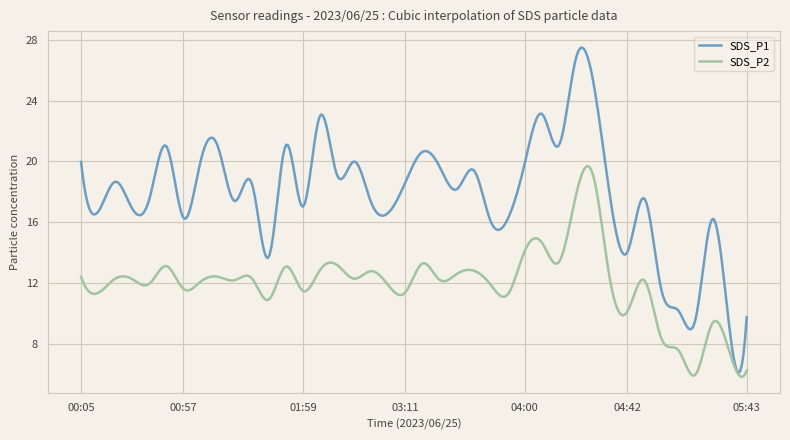

Does the chart have visible grid lines?

Yes